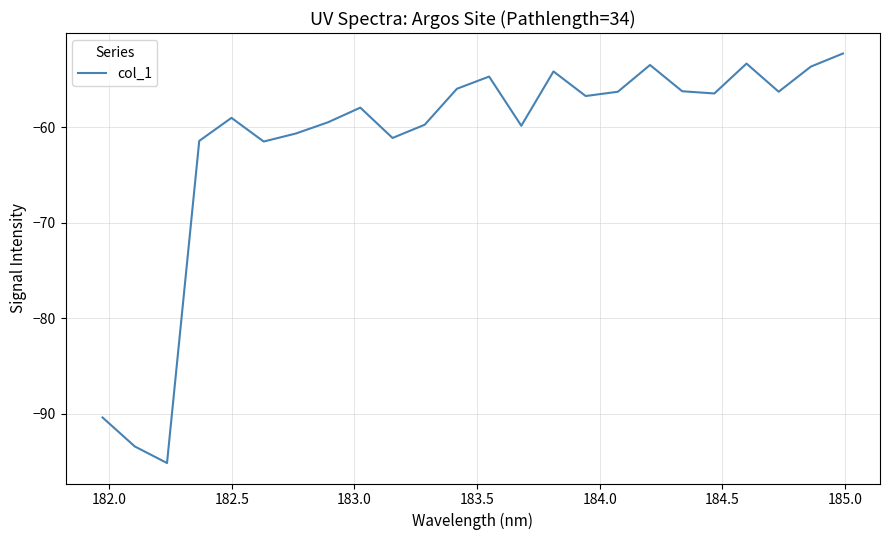

What is the difference between the maximum and minimum values?

42.9